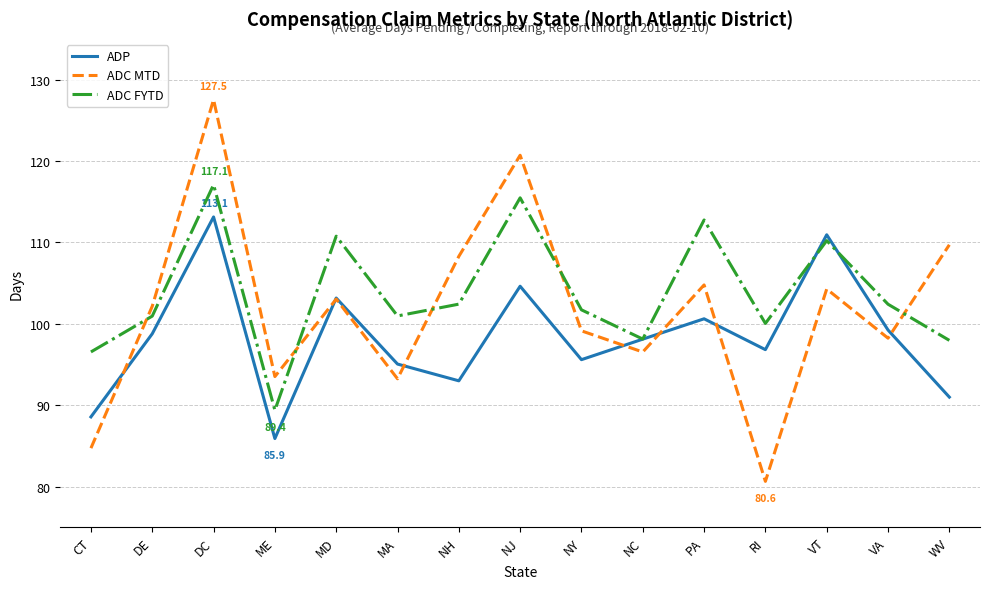

Which series has the widest spread of values?

ADC MTD